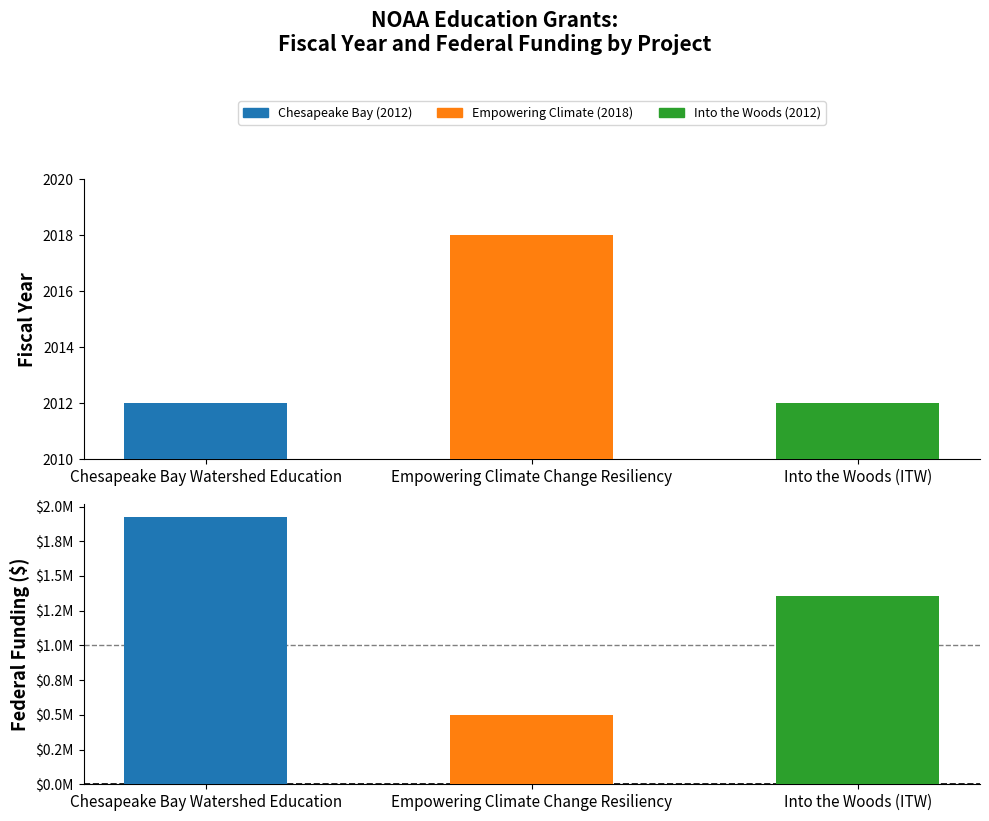

Is the value of Federal Funding at Empowering Climate Change Resiliency greater than the value of Fiscal Year at Empowering Climate Change Resiliency?

Yes